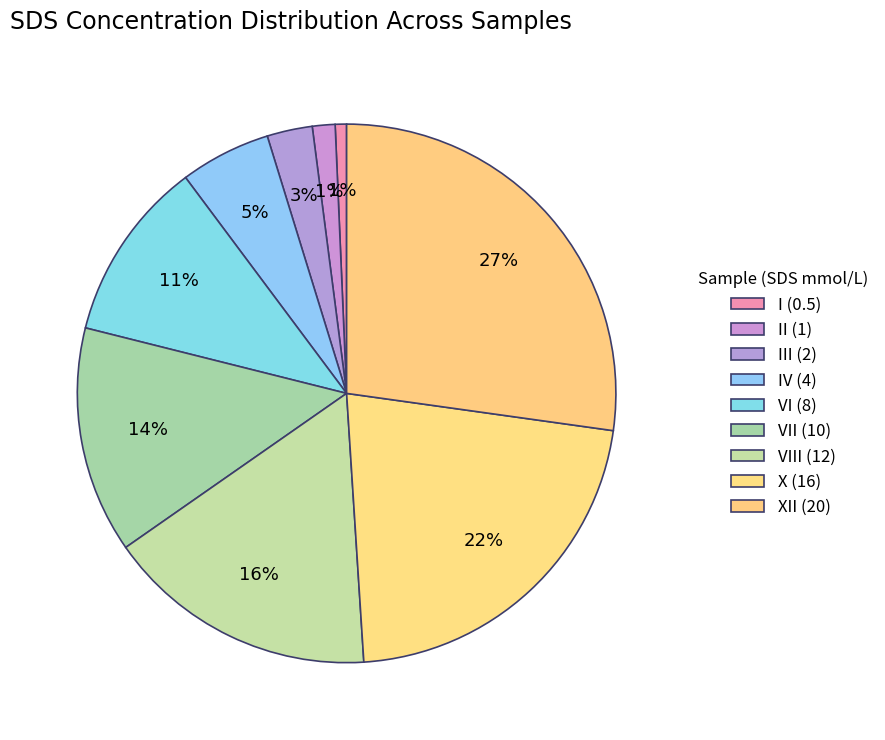

To the nearest percent, what is the average slice percentage?

11%